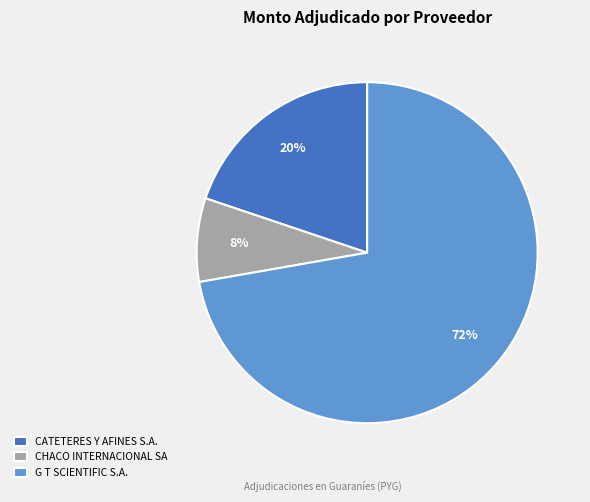

Which category has the smallest portion of the pie?

CHACO INTERNACIONAL SA